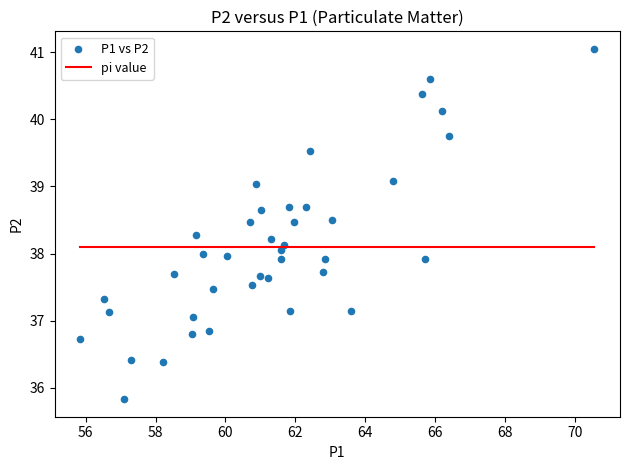

What is the range of X values (max minus min)?

14.7